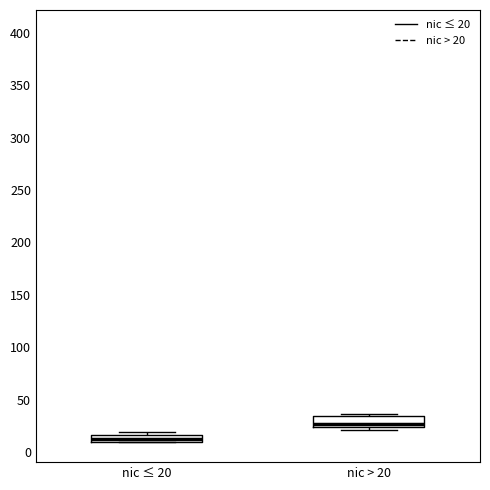

Where is the upper edge of the box for nic > 20 on the y-axis? The values are not printed on the chart, so give them approximately, as read against the axis.

35